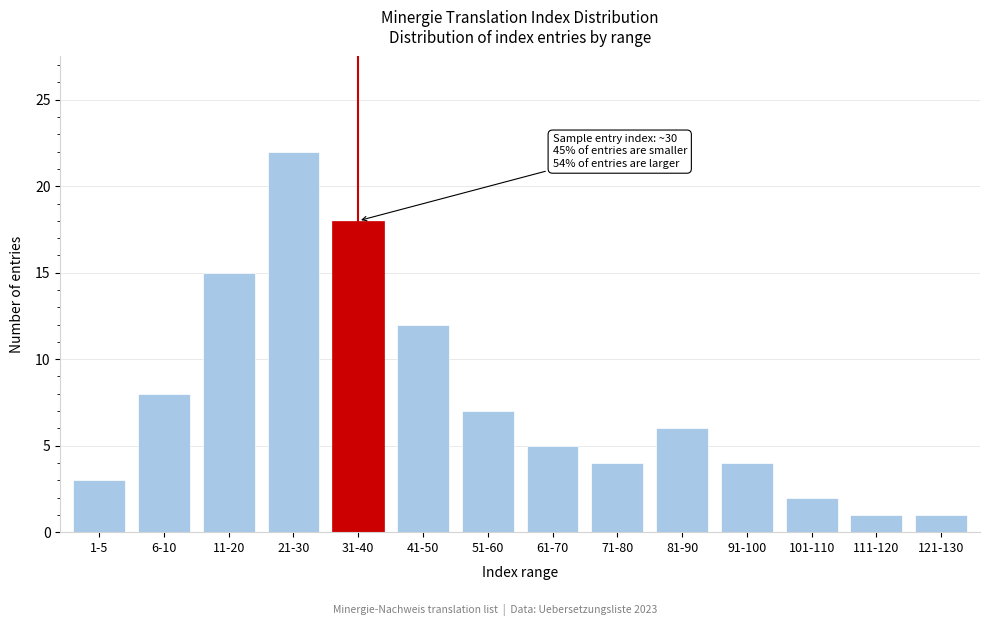

Reading left to right, extract all data points from this chart.

1-5=3	6-10=8	11-20=15	21-30=22	31-40=18	41-50=12	51-60=7	61-70=5	71-80=4	81-90=6	91-100=4	101-110=2	111-120=1	121-130=1